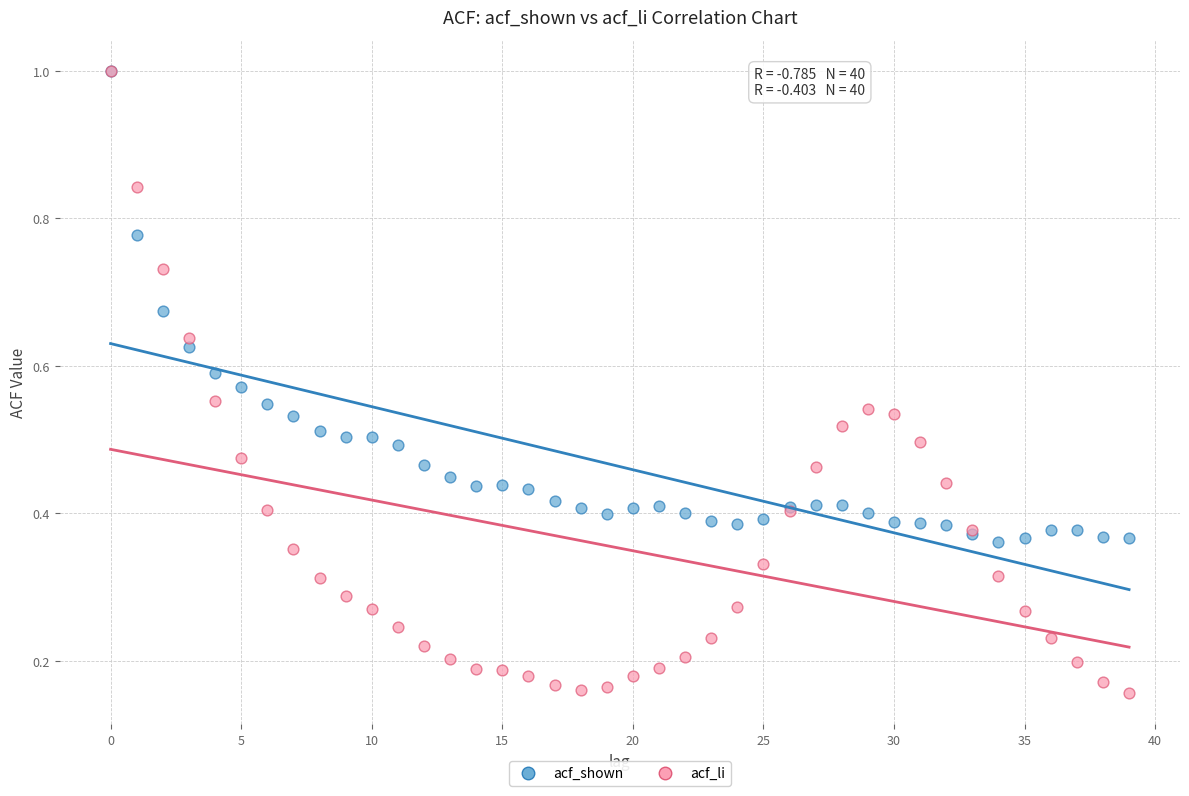

What are all the series names shown in the legend?

acf_shown, acf_li